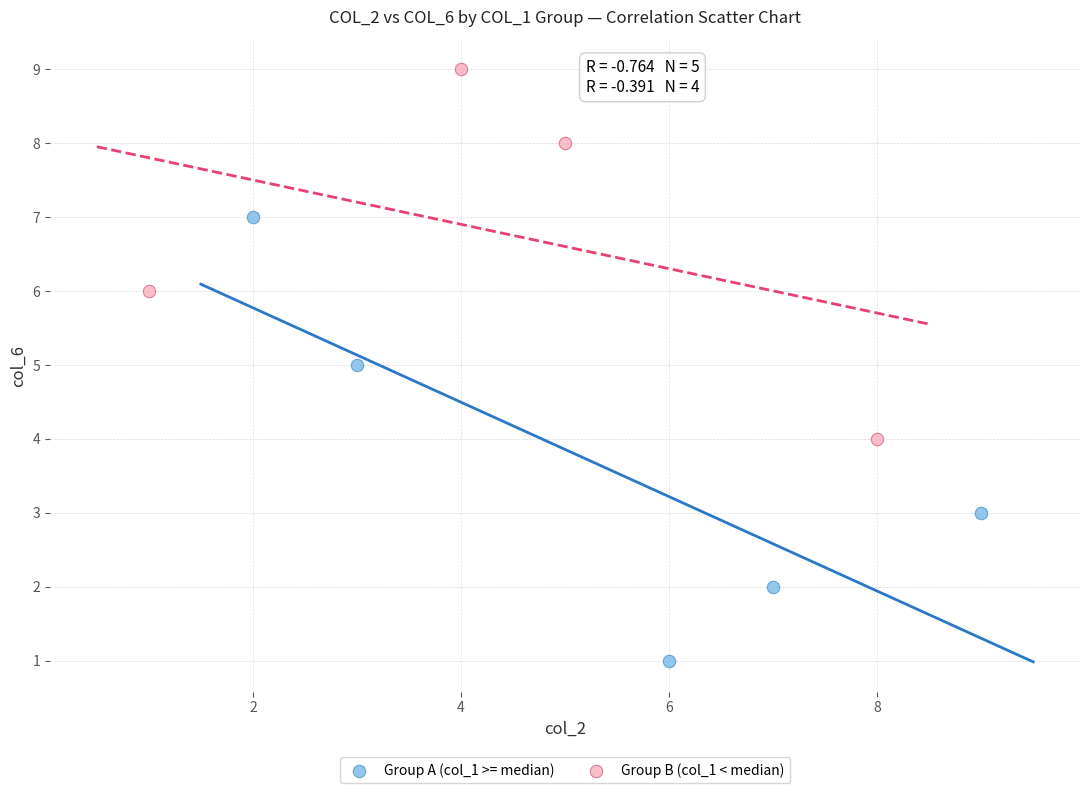

Which series reaches the minimum Y coordinate?

Group A (col_1 >= median)